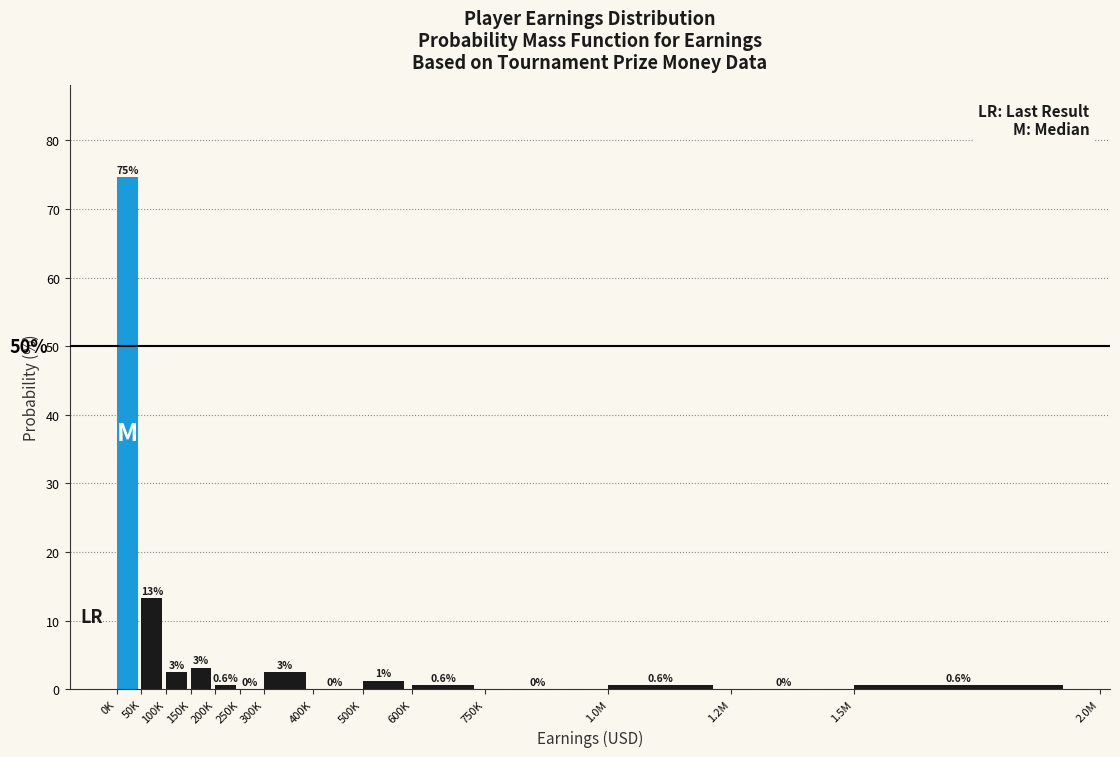

At which label is the value closest to 37?

50K